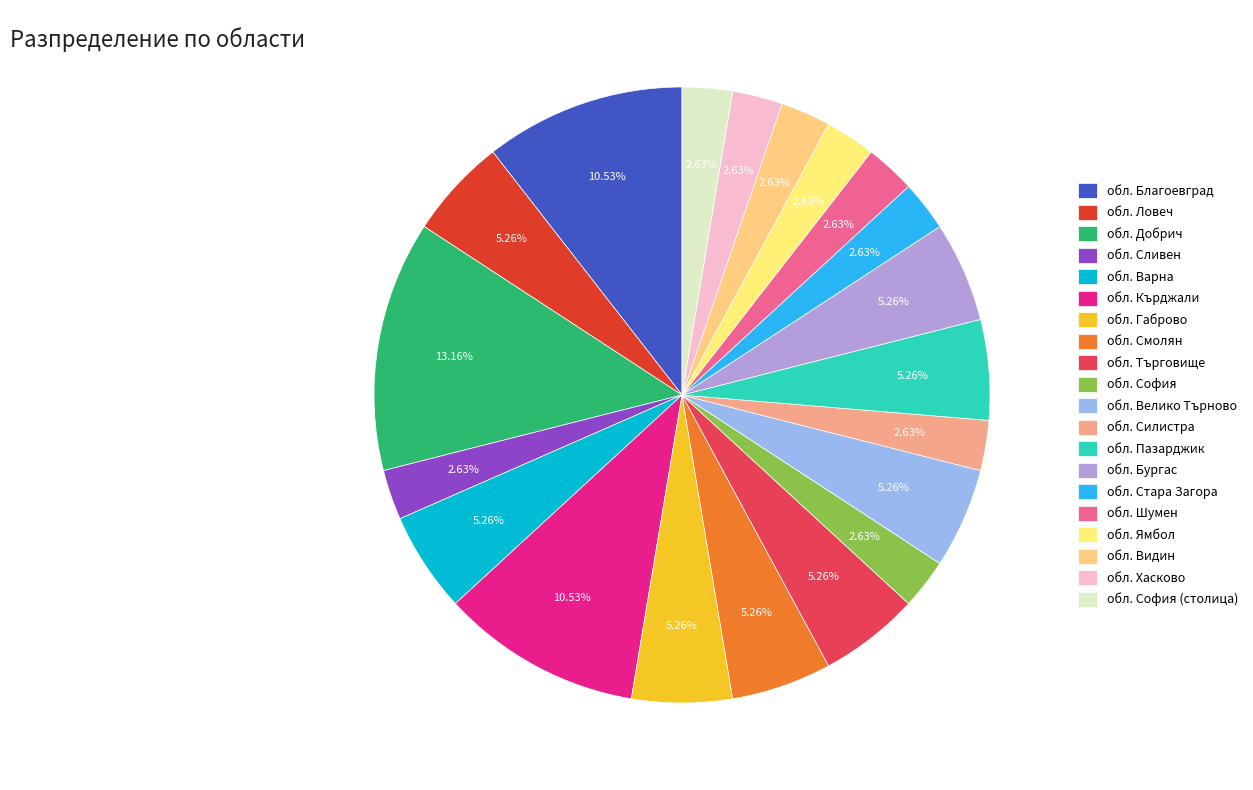

Count the number of slices in the pie.

20